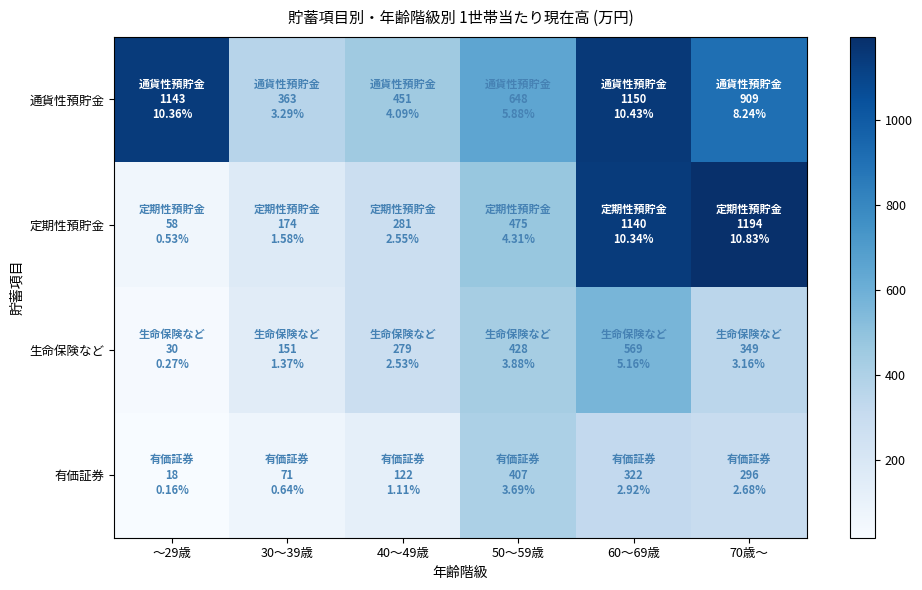

Reading right to left, list all the values displayed in this chart.

通貨性預貯金: 70歳～=909	60～69歳=1150	50～59歳=648	40～49歳=451	30～39歳=363	～29歳=1143
定期性預貯金: 70歳～=1194	60～69歳=1140	50～59歳=475	40～49歳=281	30～39歳=174	～29歳=58
生命保険など: 70歳～=349	60～69歳=569	50～59歳=428	40～49歳=279	30～39歳=151	～29歳=30
有価証券: 70歳～=296	60～69歳=322	50～59歳=407	40～49歳=122	30～39歳=71	～29歳=18